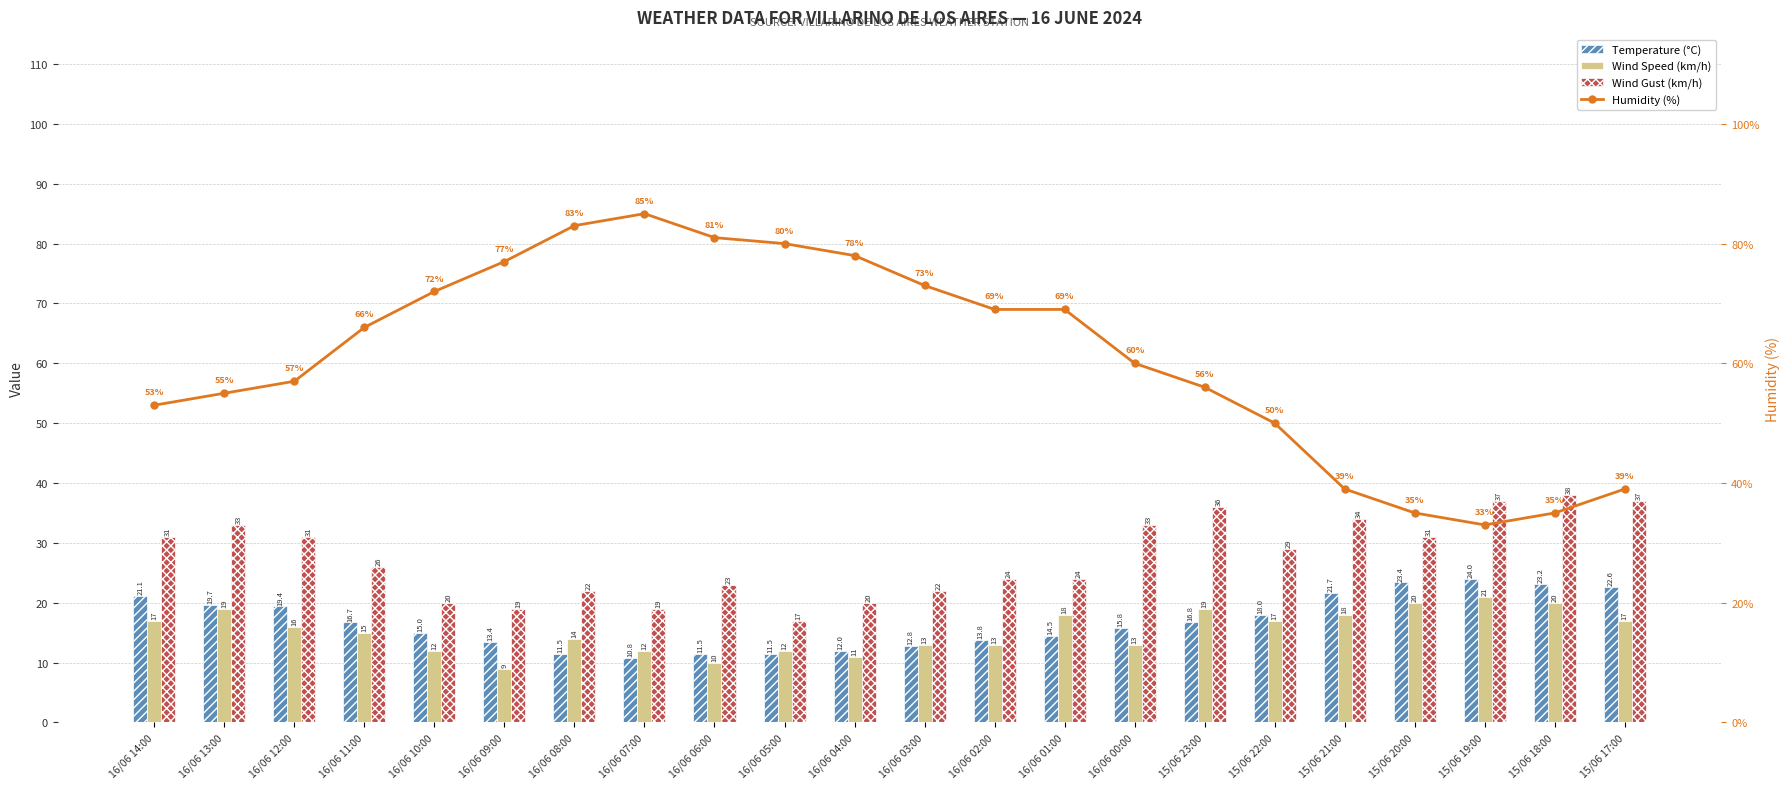

What is the sum of the Temperature (°C) values at 16/06 08:00 and 15/06 23:00?

28.3